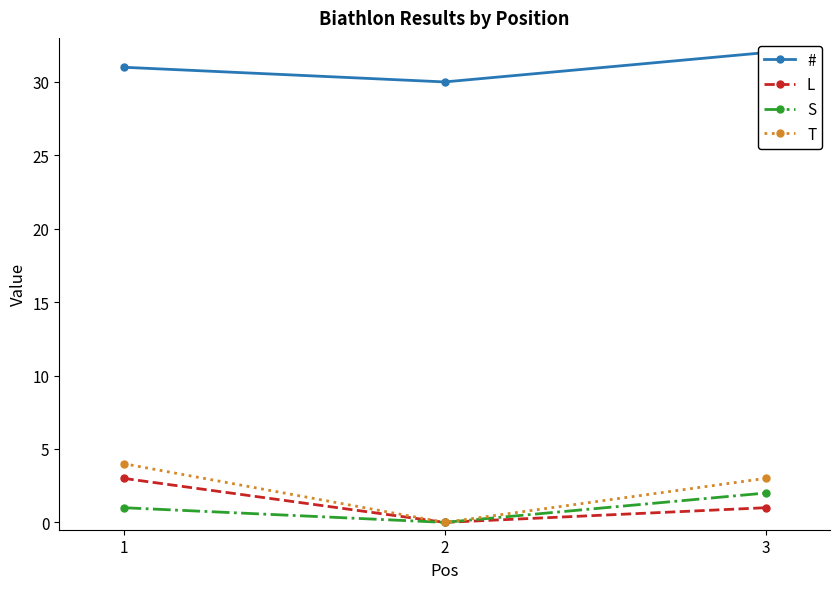

The value of S at 3 is 2. True or false?

True